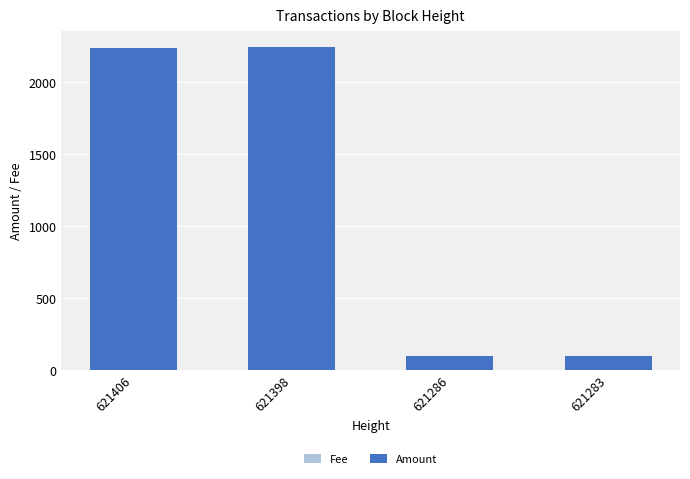

Between 621286 and 621283, which series saw the biggest shift?

Amount